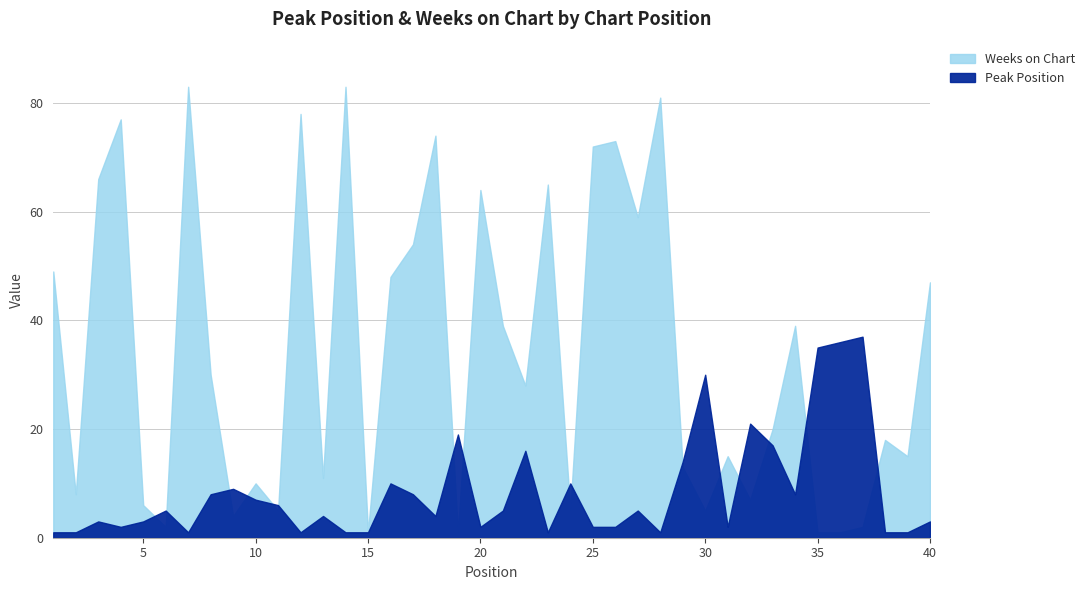

What is the total value across all series at 11?

11